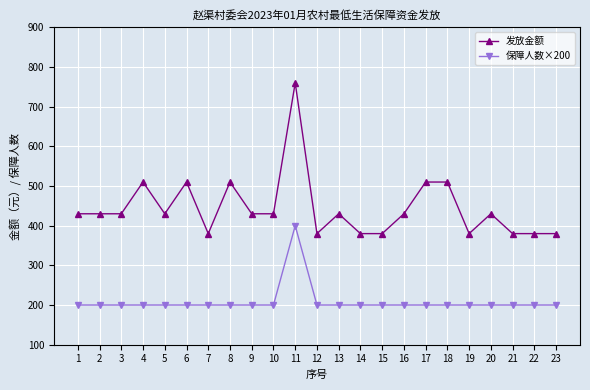

At which category is the sum across all series the highest?

11